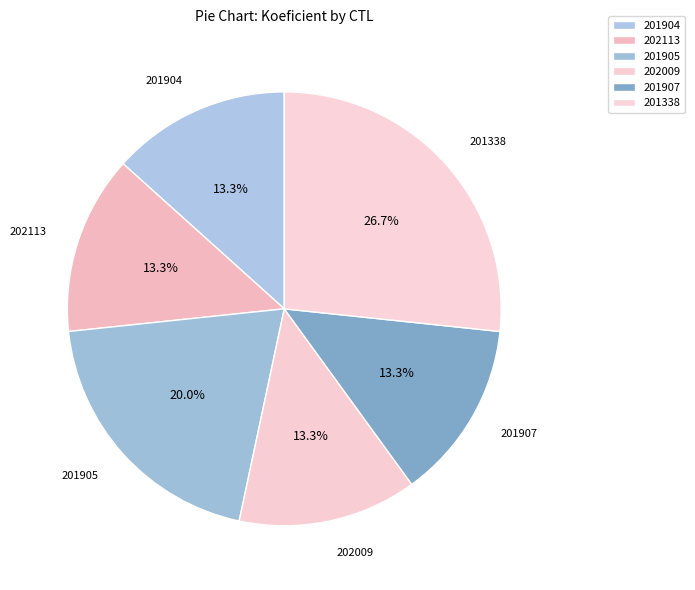

True or false: 202009 accounts for 13% of the total.

True